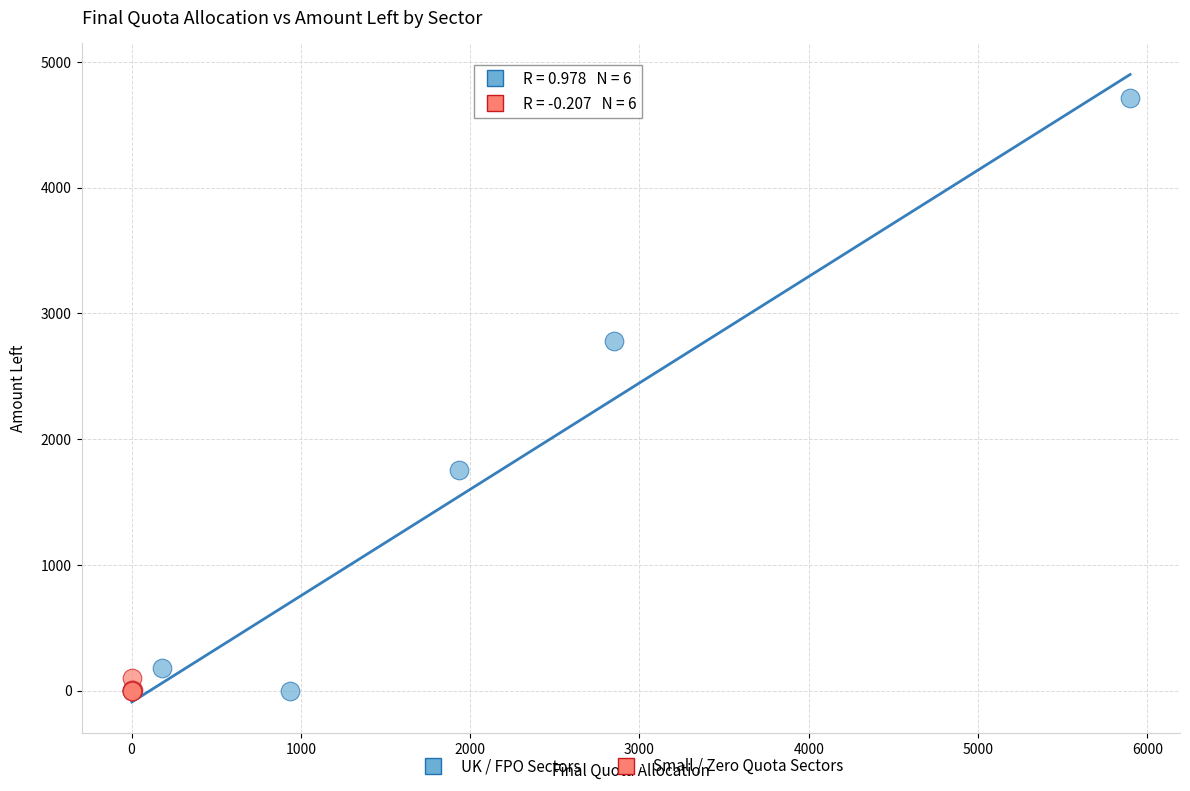

Which series has the widest spread of Y values?

UK / FPO Sectors